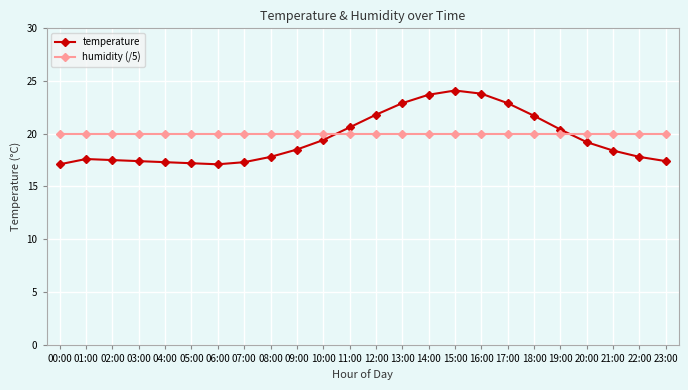

What is the spread (max minus min) of values at 06:00?

2.9